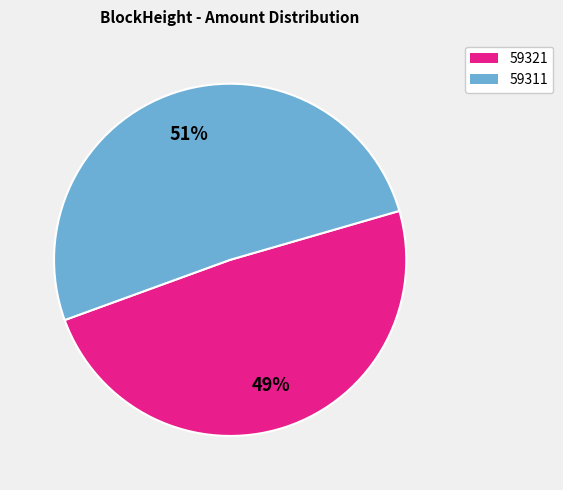

To the nearest percent, what portion does 59321 represent?

49%